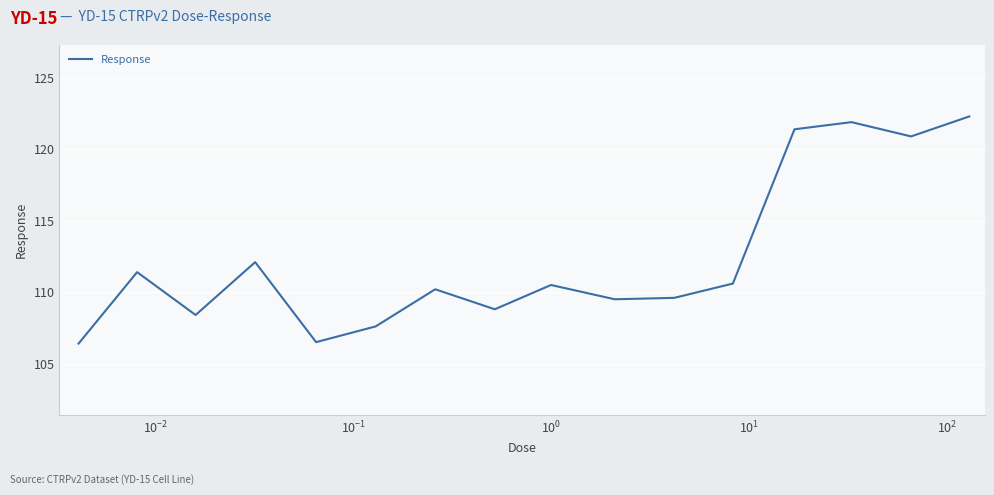

What is the difference between the maximum and minimum values?

15.9